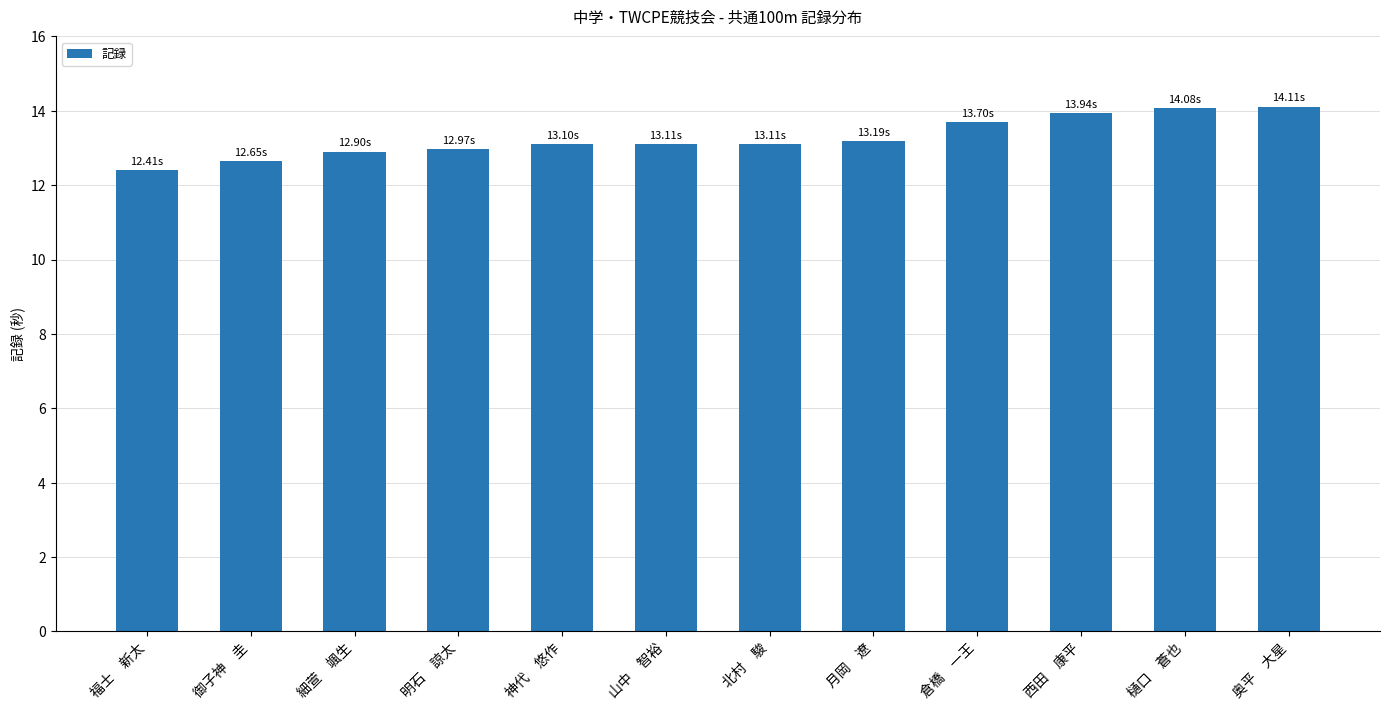

Does the chart contain any negative values?

No